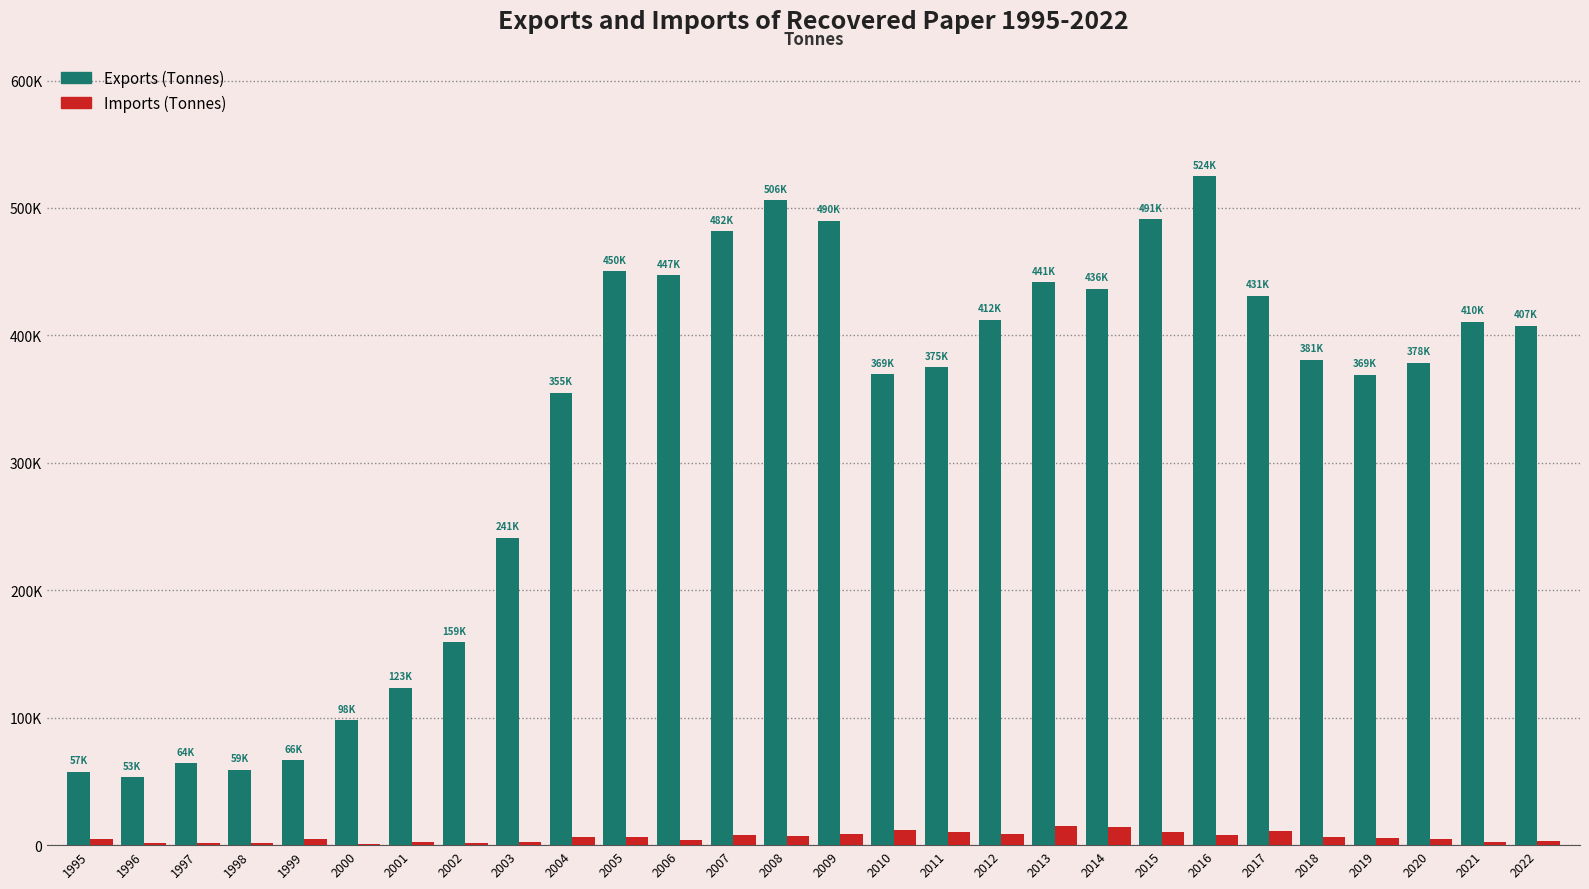

What is the greatest value displayed?

524956